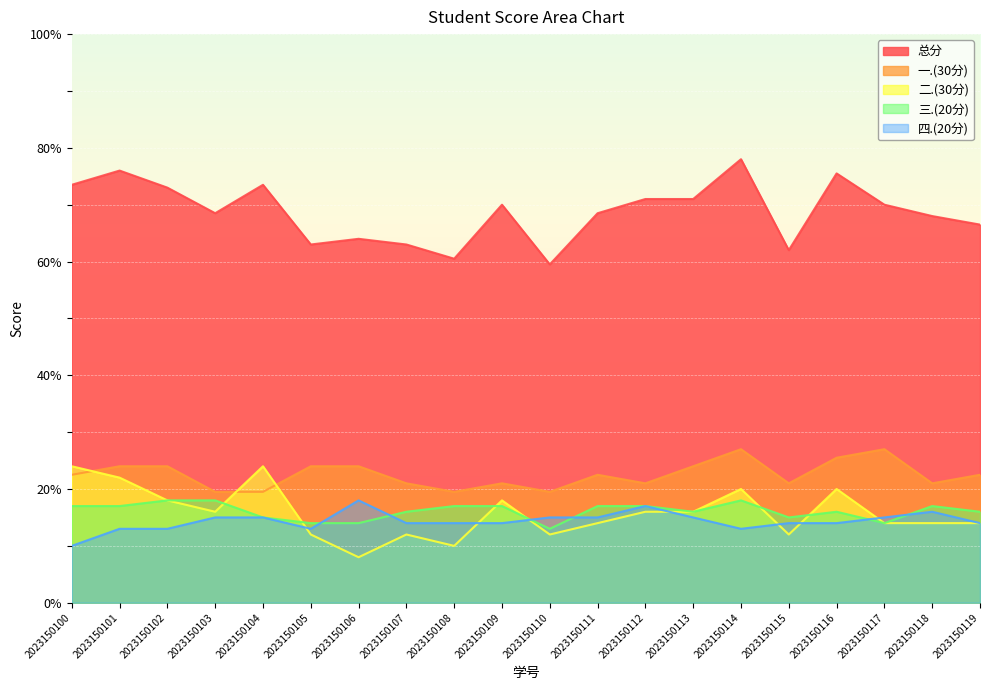

Count the number of categories in the chart.

20